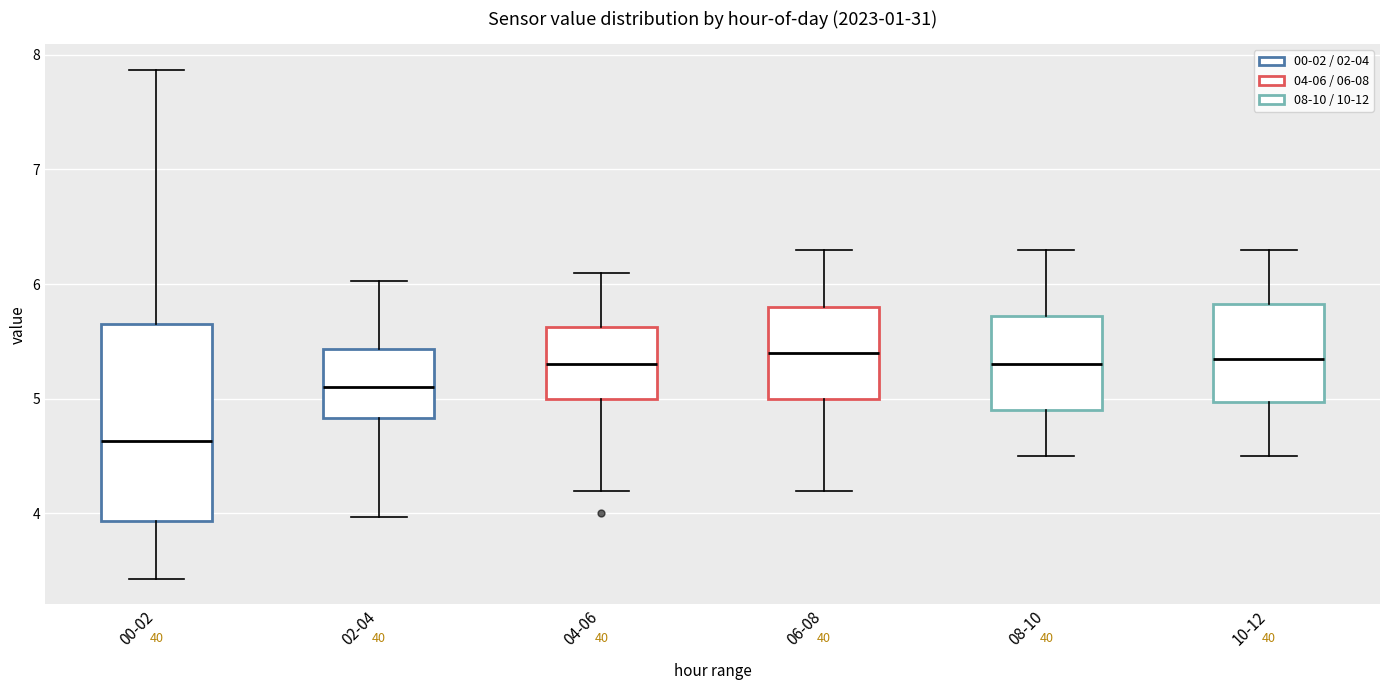

Which box's median line is the lowest?

00-02